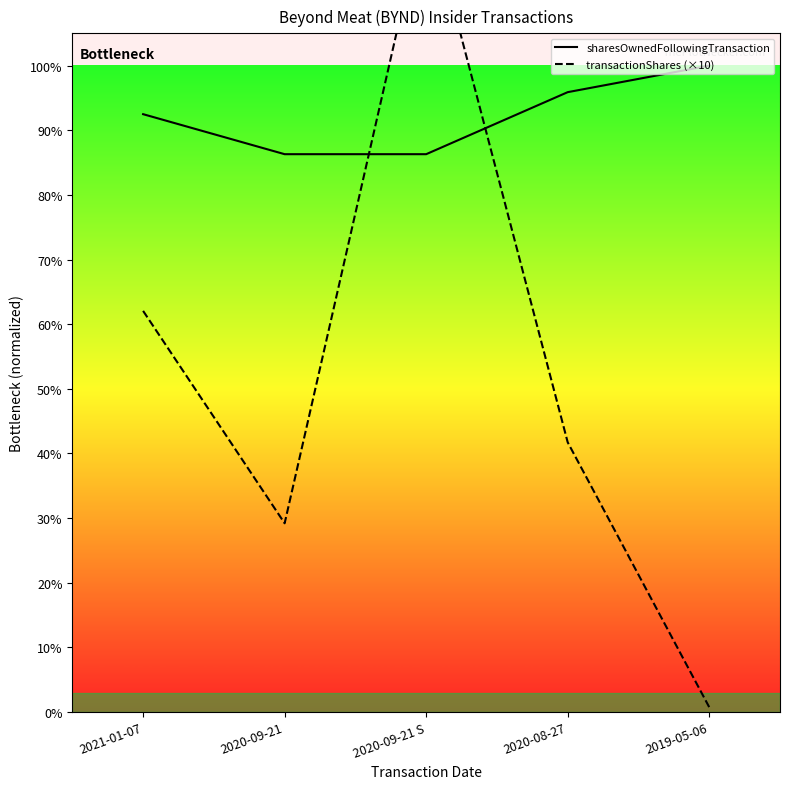

Reading left to right, list all the values displayed in this chart.

sharesOwnedFollowingTransaction: 942216	879151	879151	976917	1018711
transactionShares (×10): 632150	297340	1275000	425000	7500